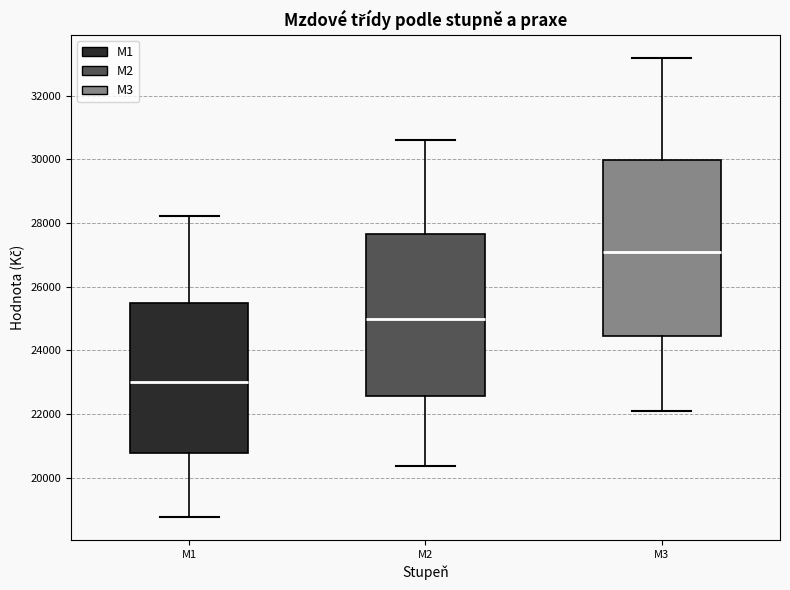

Which box is the tallest, from its lower edge to its upper edge?

M3